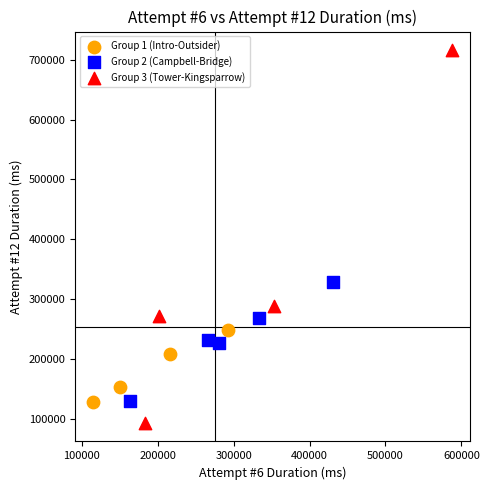

Which series contains the lowest Y value?

Group 3 (Tower-Kingsparrow)